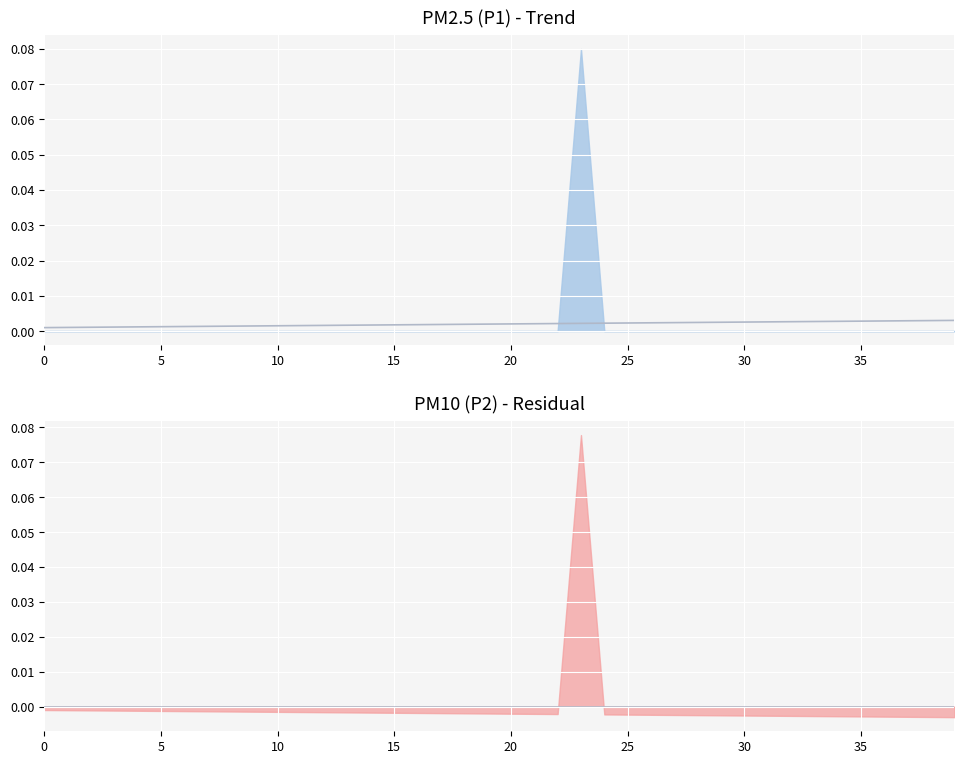

What is the label of the 35th point from the left?

34